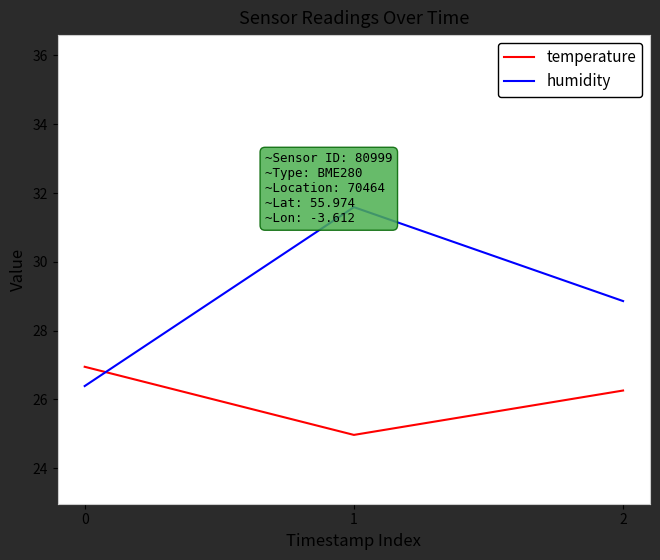

What is the spread (max minus min) of values at 1?

6.6